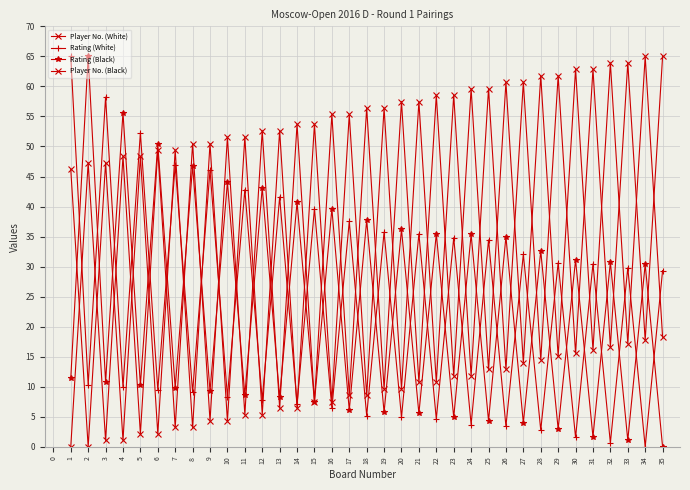

Is this an area chart (filled region under the line)?

No